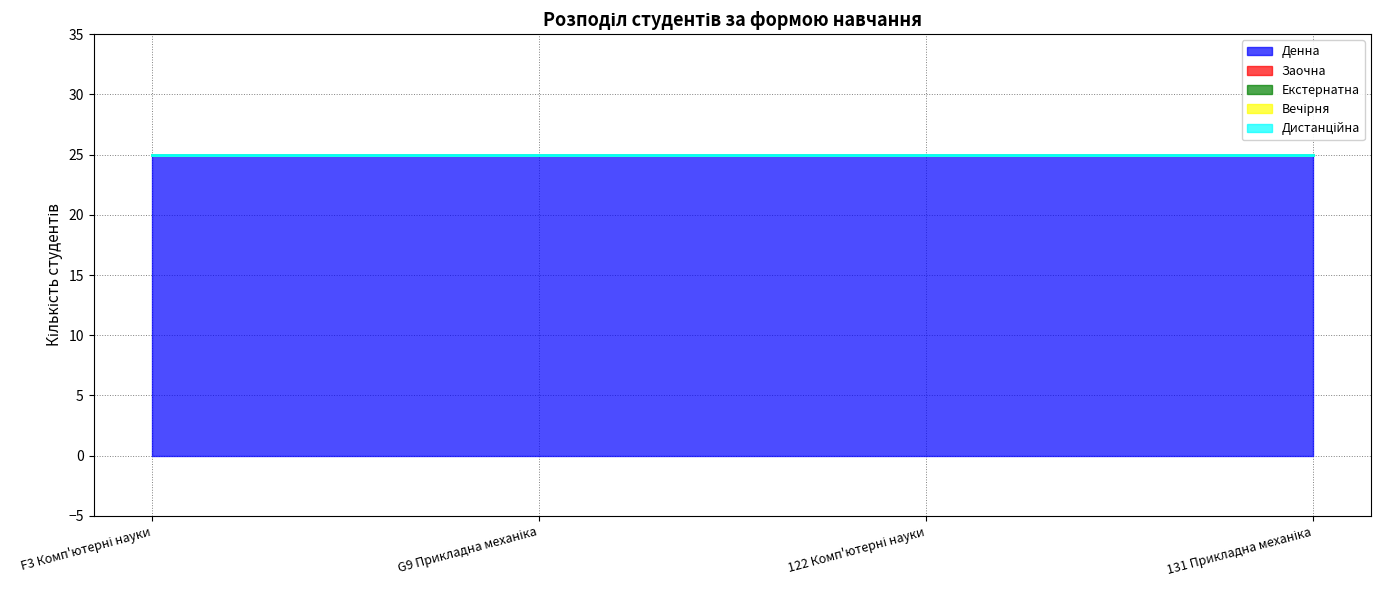

Count the number of data series in this chart.

5